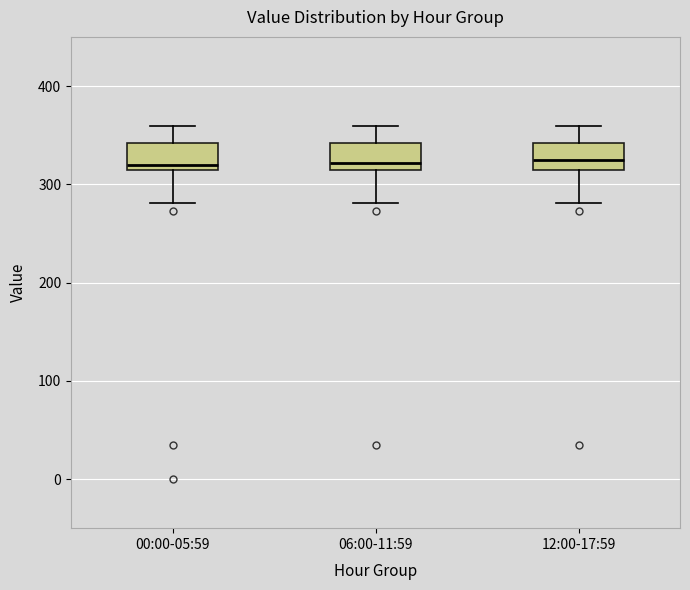

Reading left to right, read every box against the y-axis: the position of its median line, the range the box covers, and the ends of its whiskers. The values are not printed on the chart, so give them approximately, as read against the axis.

00:00-05:59: median 320 (just above the box's lower edge), box 320 to 340, whiskers 280 to 360
06:00-11:59: median 320 (just above the box's lower edge), box 320 to 340, whiskers 280 to 360
12:00-17:59: median 320 (just above the box's lower edge), box 320 to 340, whiskers 280 to 360